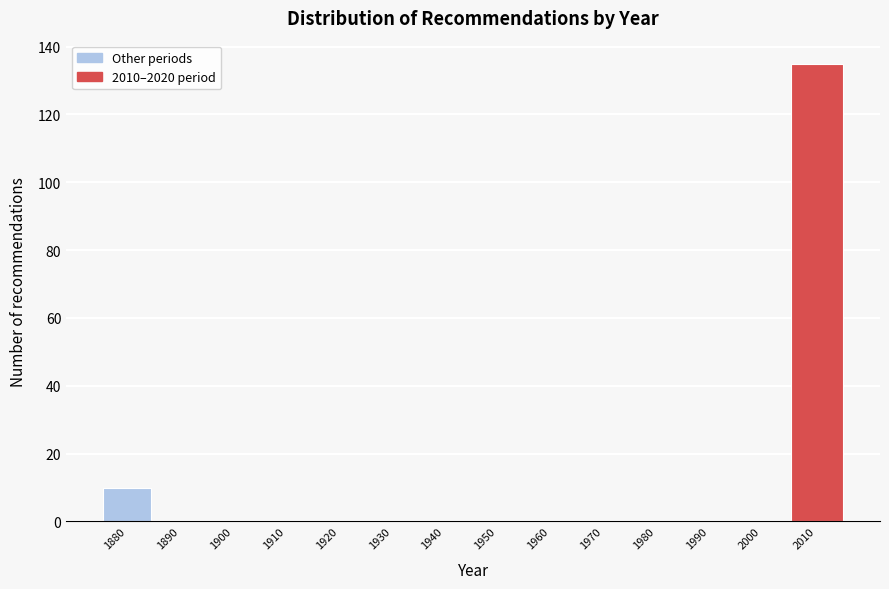

Reading left to right, what are all the values shown in this chart?

1880=10	1890=0	1900=0	1910=0	1920=0	1930=0	1940=0	1950=0	1960=0	1970=0	1980=0	1990=0	2000=0	2010=135